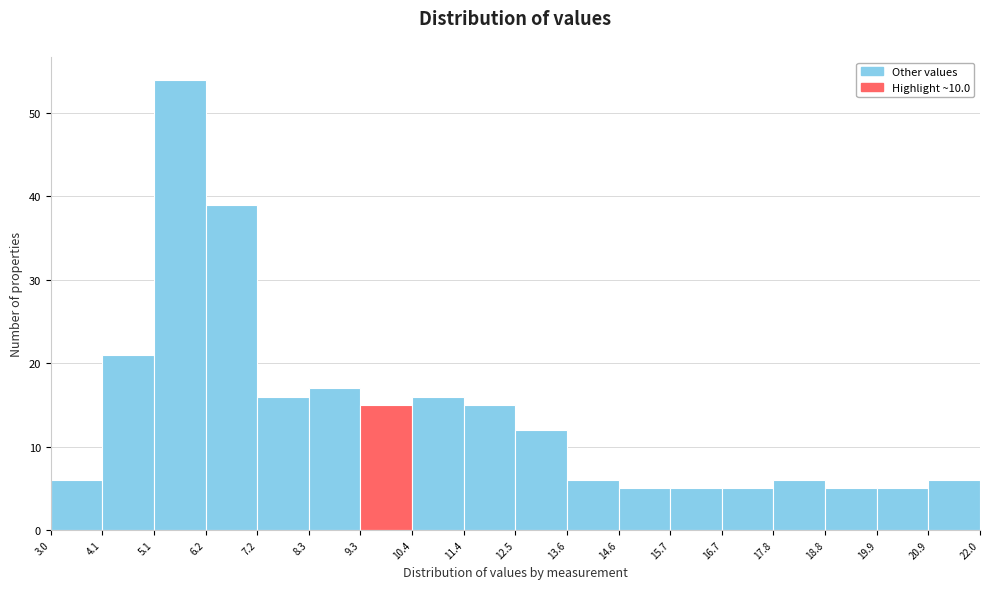

Over which range of the x-axis is the bar tallest?

5.1 to 6.2